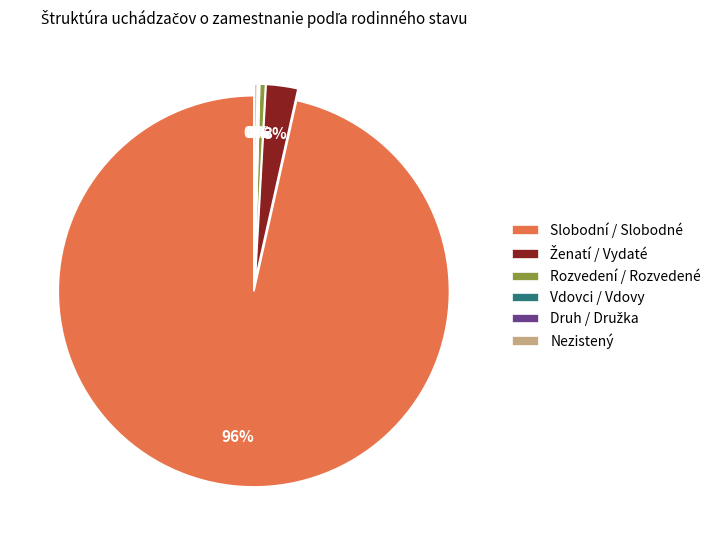

Approximately how many times larger is the value at Slobodní / Slobodné compared to Rozvedení / Rozvedené?

200.4